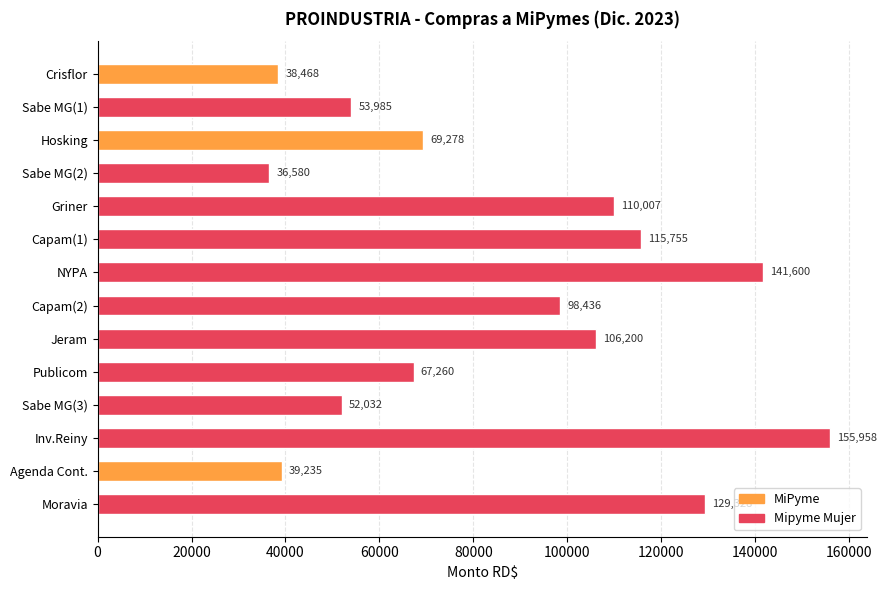

True or false: the data shows 52032 at Sabe MG(3).

True